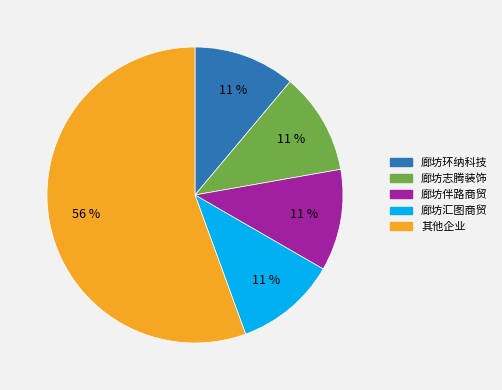

The 廊坊汇图商贸 slice represents 11% of the pie. True or false?

True